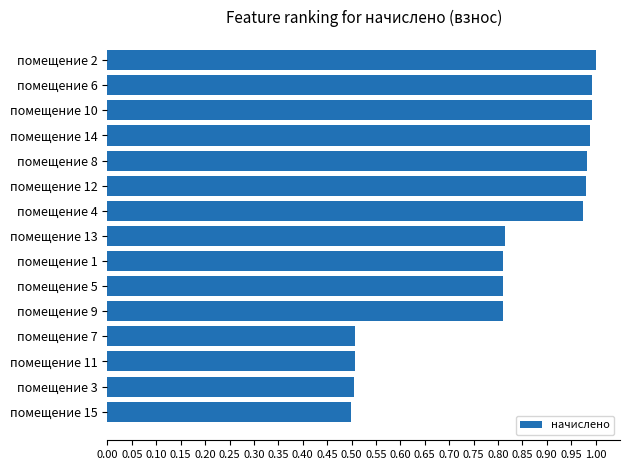

Count the number of data series in this chart.

1